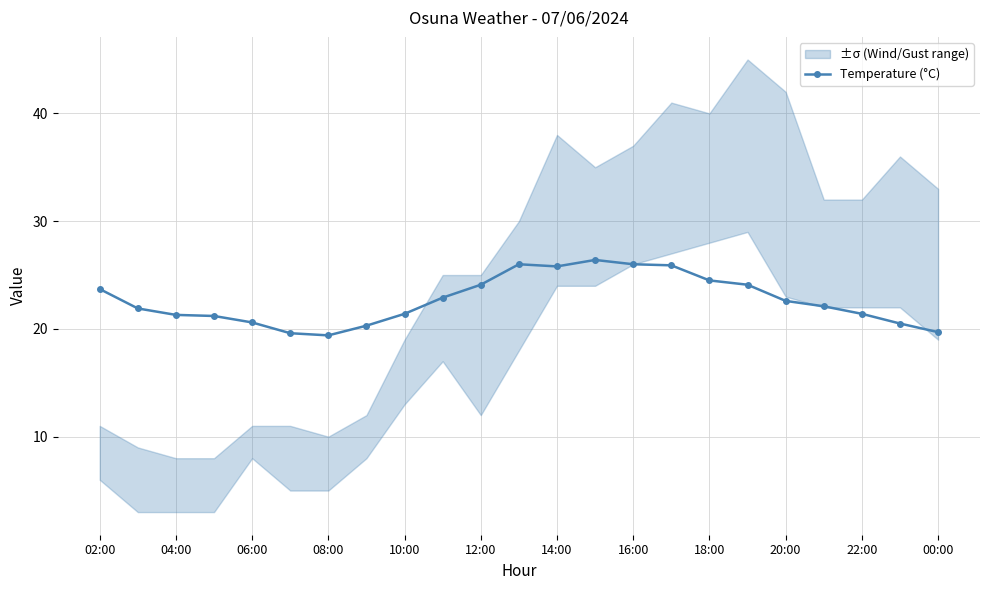

True or false: Temperature (°C) has more than 0 points higher than both neighbors.

True